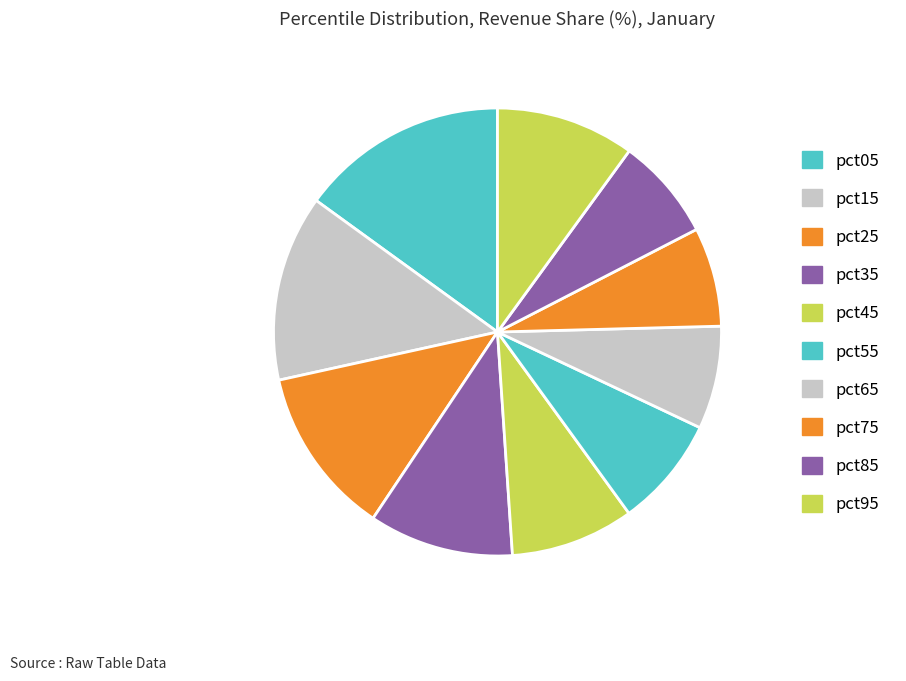

To the nearest percent, what is the average slice percentage?

10%